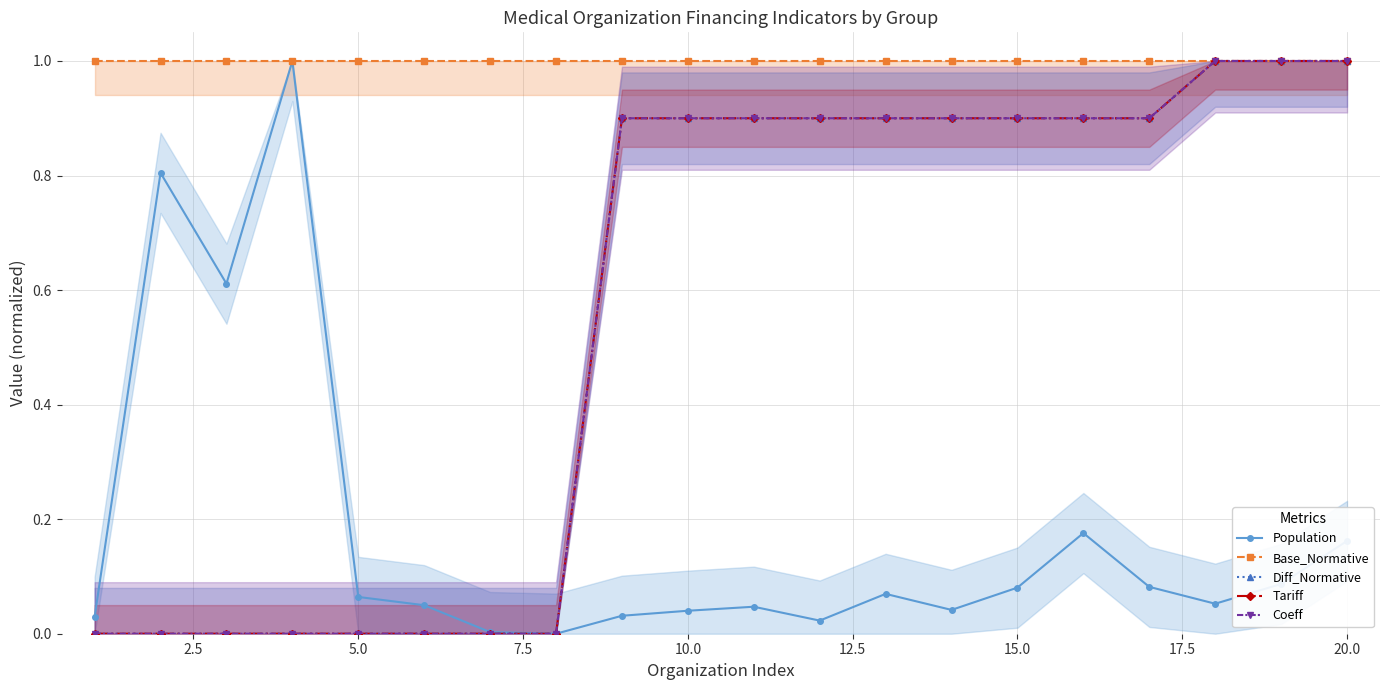

Which has a higher value, 14 or 2.5?

2.5